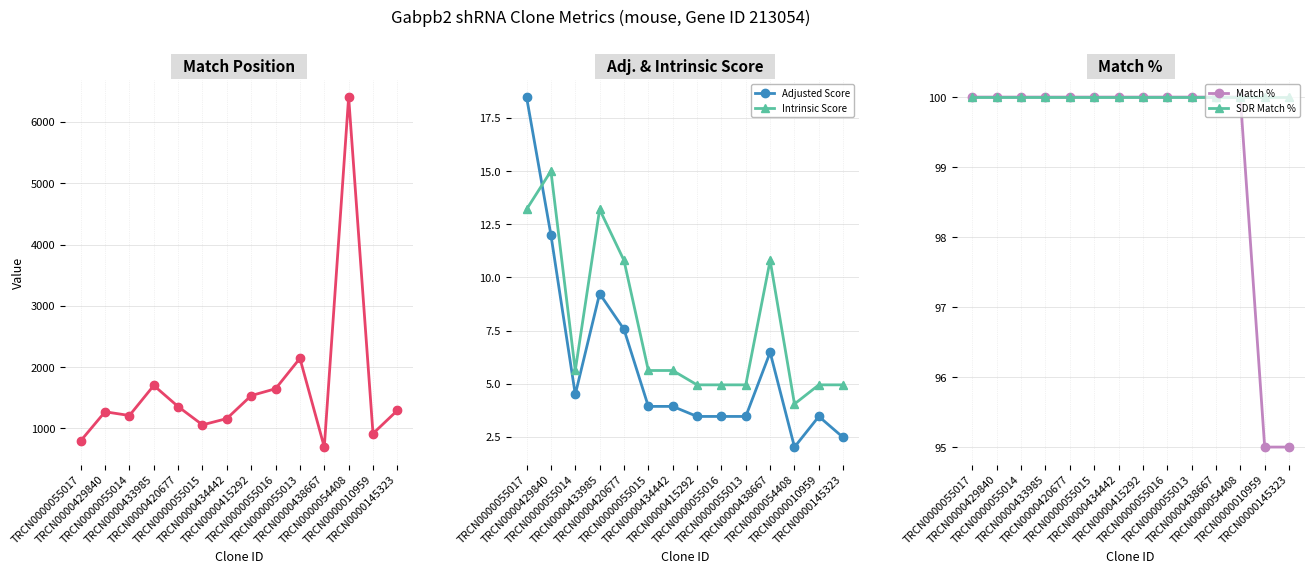

Which series reaches the minimum Y coordinate?

Adjusted Score